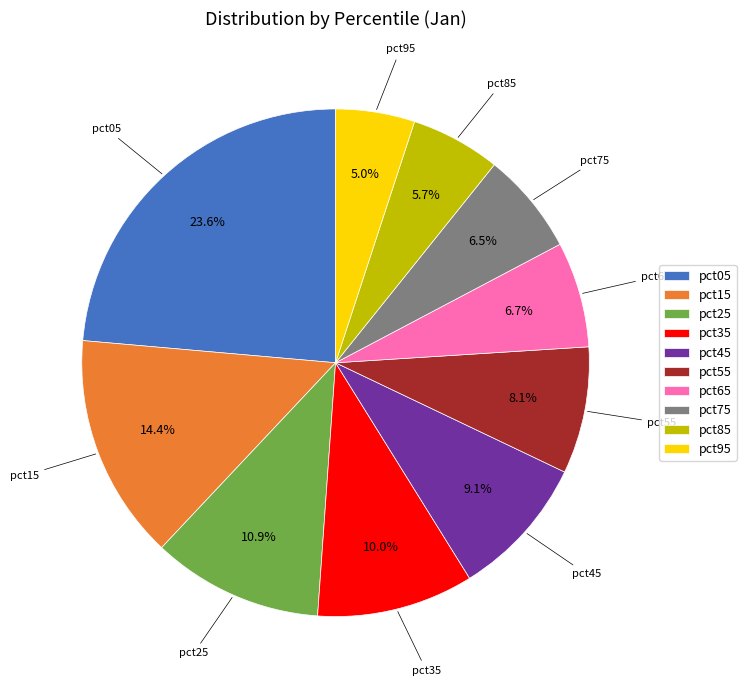

Which slice is the largest?

pct05